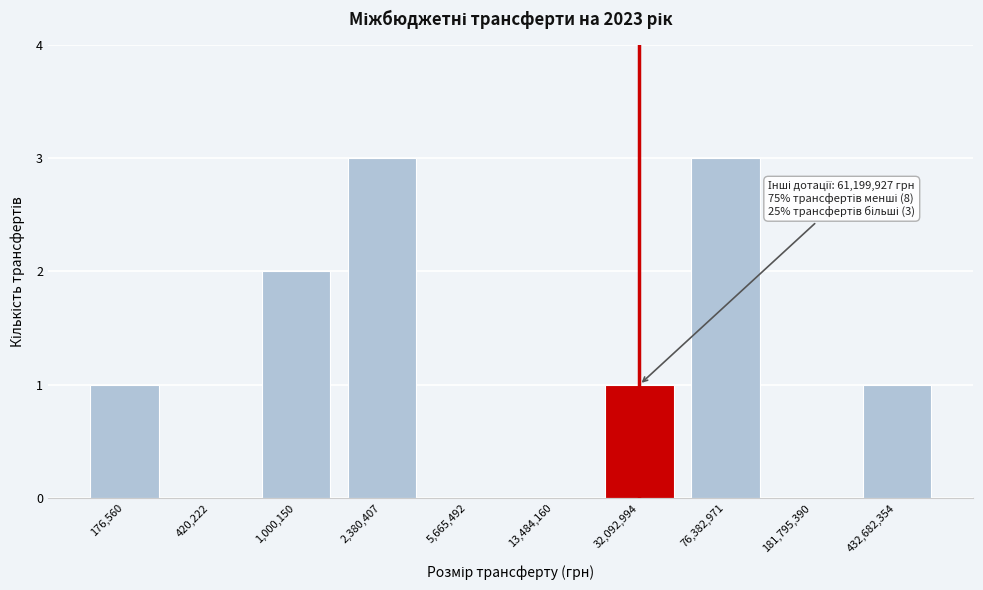

Reading left to right, extract all data points from this chart.

176,560=1	420,222=0	1,000,150=2	2,380,407=3	5,665,492=0	13,484,160=0	32,092,994=1	76,382,971=3	181,795,390=0	432,682,354=1